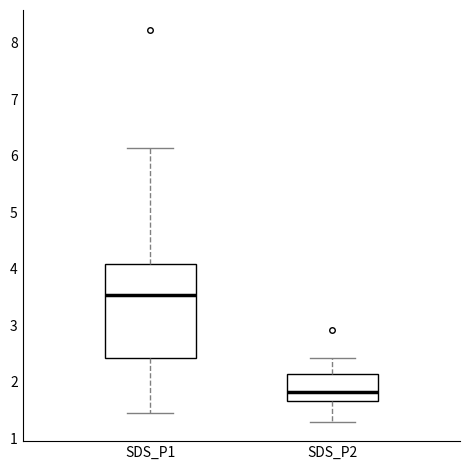

Comparing the boxes themselves (not the whiskers), which one is the tallest?

SDS_P1